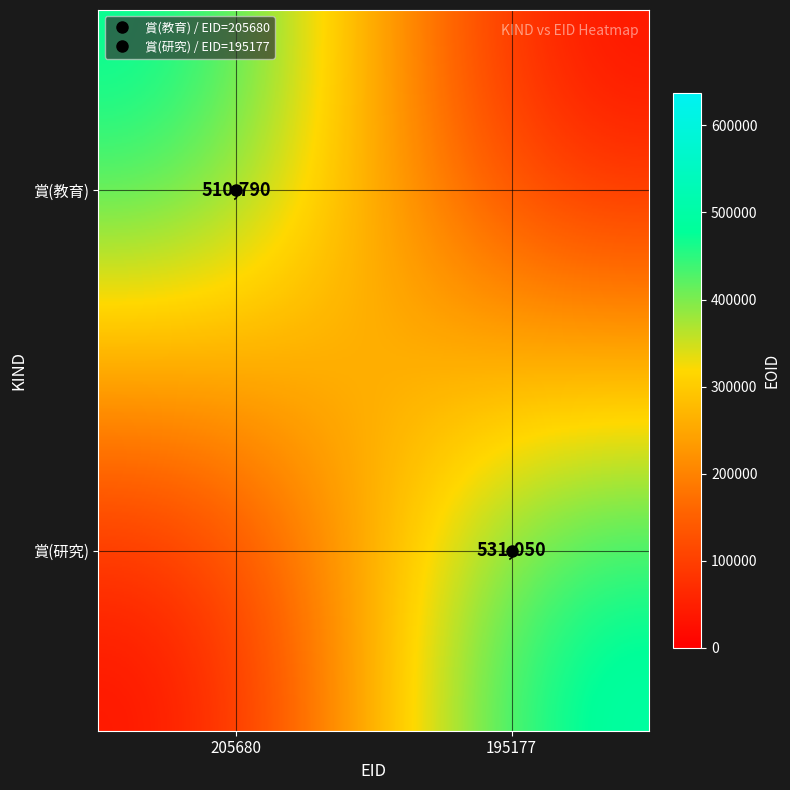

Between 195177 and 205680, which is larger?

205680